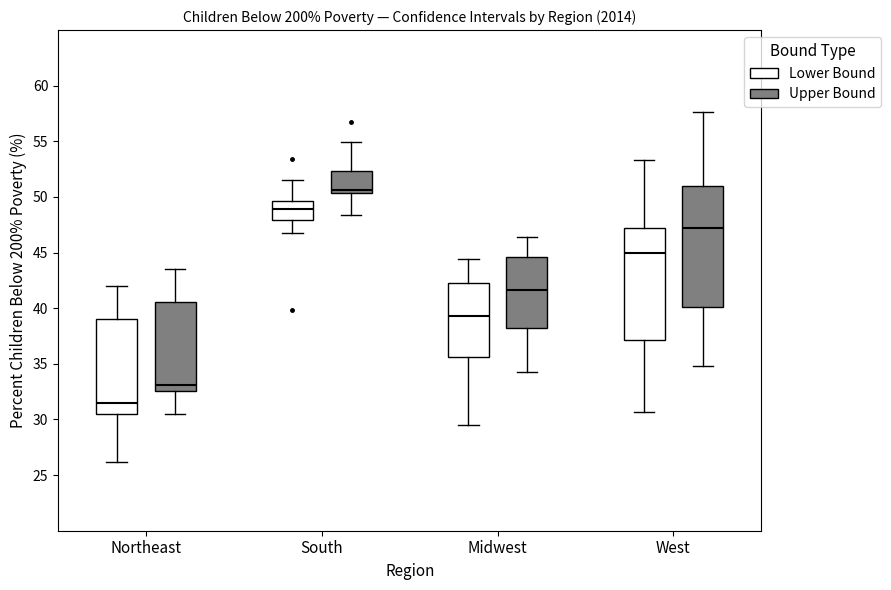

Reading left to right, read every box against the y-axis: the position of its median line, the range the box covers, and the ends of its whiskers. The values are not printed on the chart, so give them approximately, as read against the axis.

Northeast (Lower Bound): median 31.5, box 30.5 to 39.0, whiskers 26.0 to 42.0
Northeast (Upper Bound): median 33.0, box 32.5 to 40.5, whiskers 30.5 to 43.5
South (Lower Bound): median 49.0, box 48.0 to 49.5, whiskers 47.0 to 51.5
South (Upper Bound): median 50.5 (just above the box's lower edge), box 50.5 to 52.5, whiskers 48.5 to 55.0
Midwest (Lower Bound): median 39.5, box 35.5 to 42.5, whiskers 29.5 to 44.5
Midwest (Upper Bound): median 41.5, box 38.0 to 44.5, whiskers 34.5 to 46.5
West (Lower Bound): median 45.0, box 37.0 to 47.5, whiskers 30.5 to 53.5
West (Upper Bound): median 47.0, box 40.0 to 51.0, whiskers 35.0 to 57.5